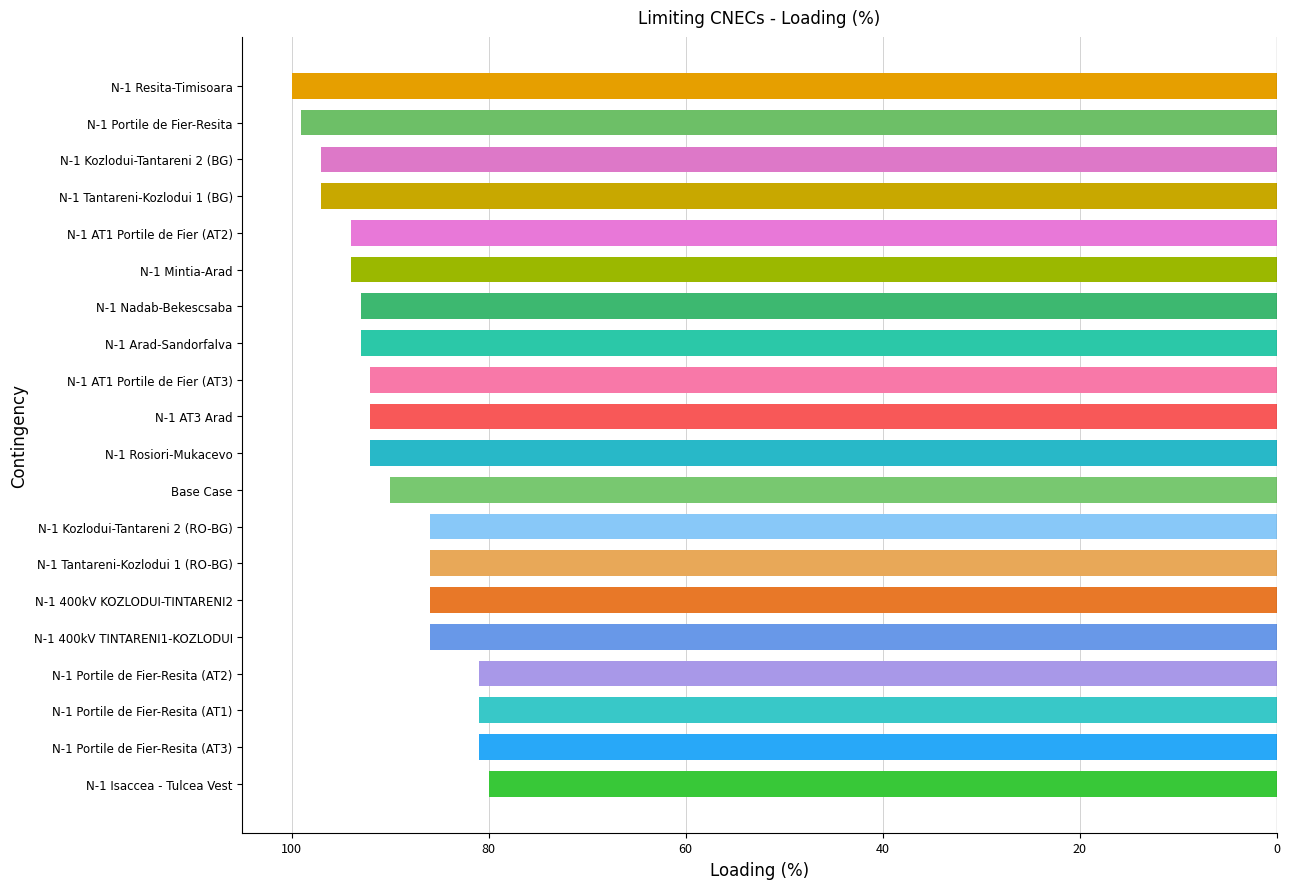

Are the bars horizontal?

Yes